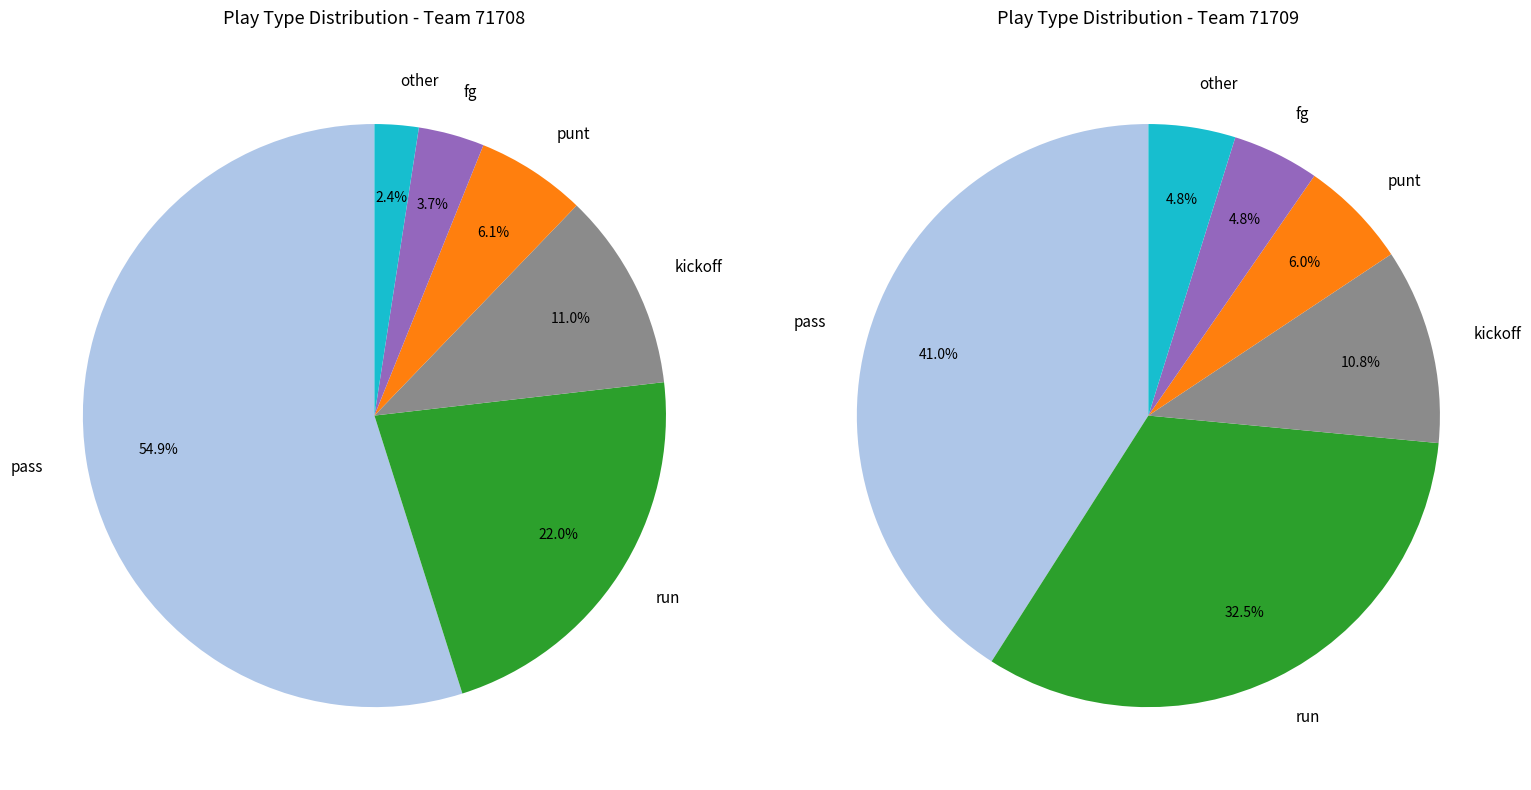

How much of the chart is everything except punt?

93.9%